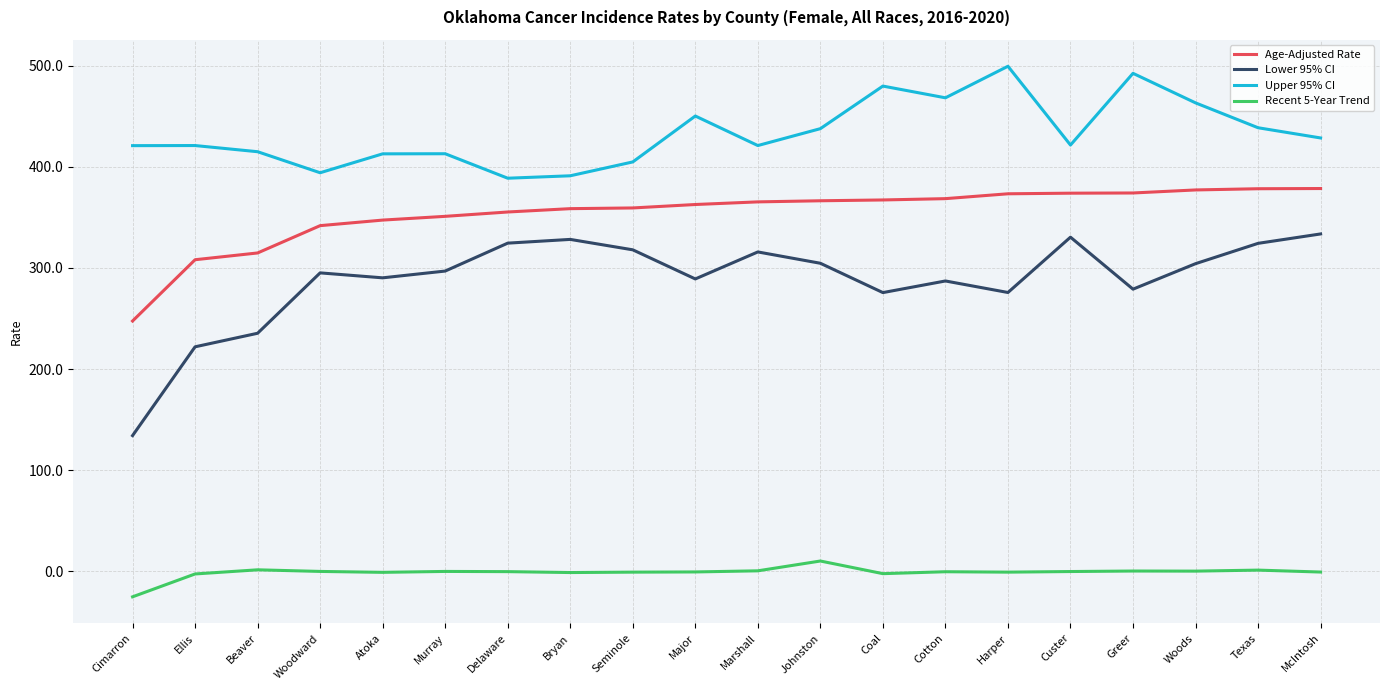

True or false: Upper 95% CI has a value of 438.6 at Texas.

True